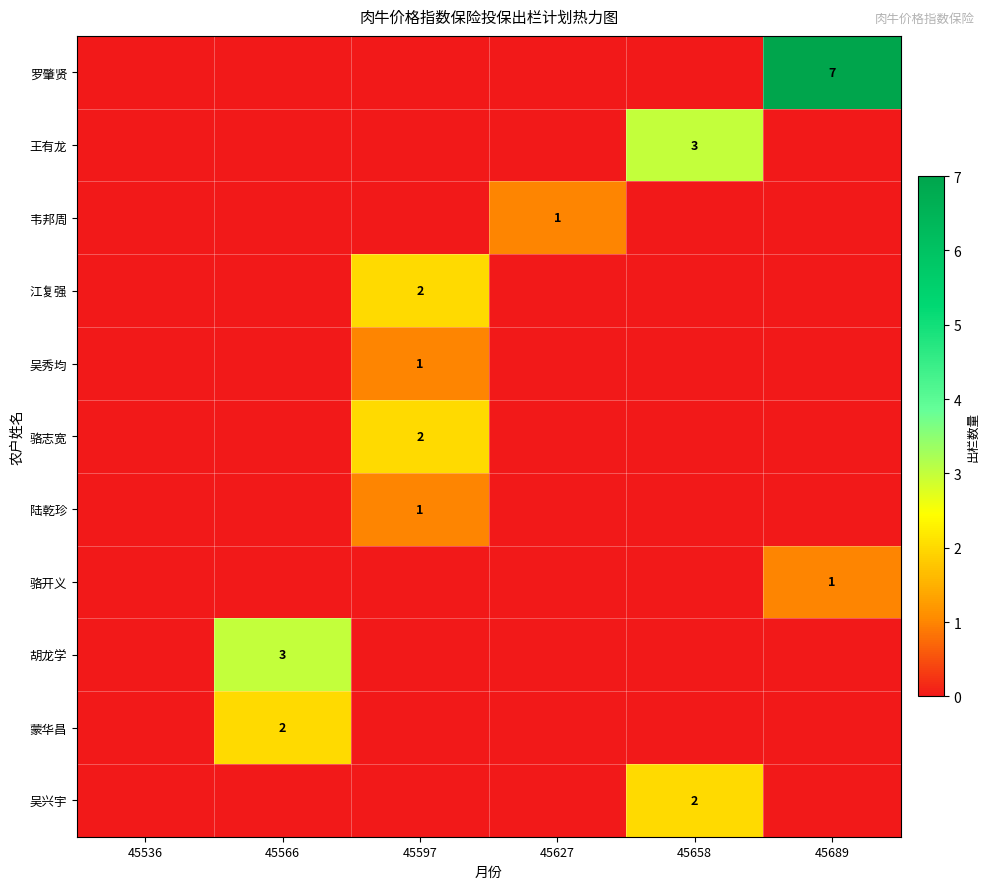

How many data points in 骆志宽 are above 0?

1